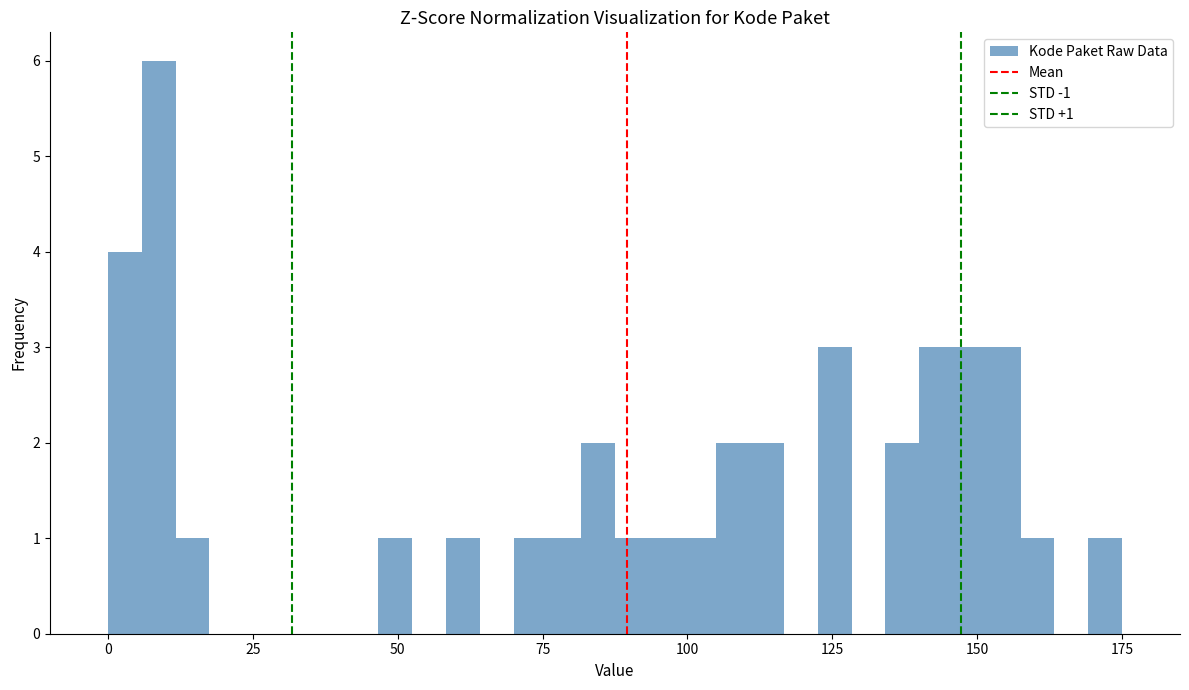

Read against the x-axis, roughly where is the centre of the tallest bar?

10